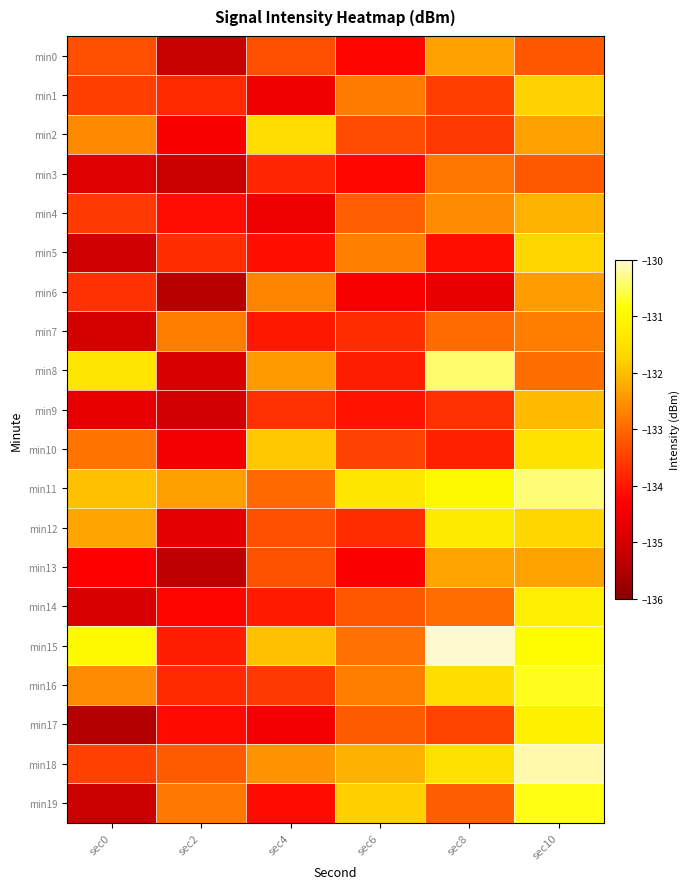

Count the number of data series in this chart.

20